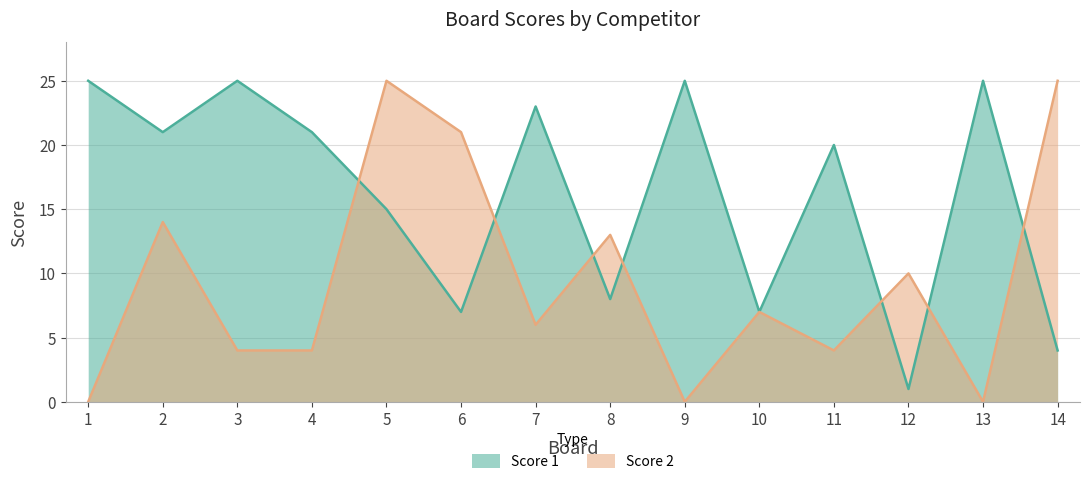

The value of Score 1 at 5 is 9. True or false?

False